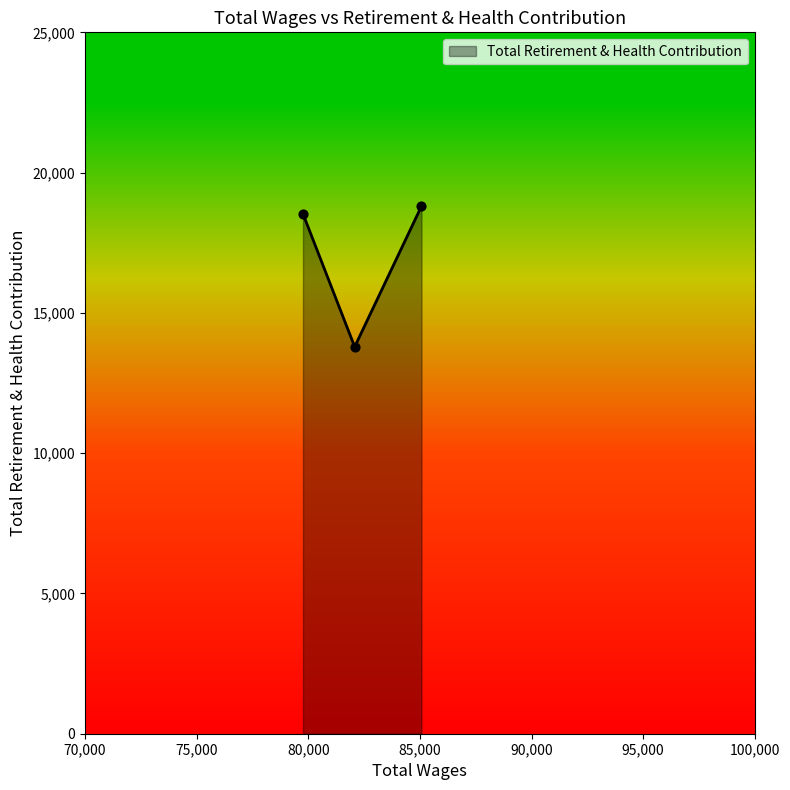

What is the maximum value shown in the chart?

18804